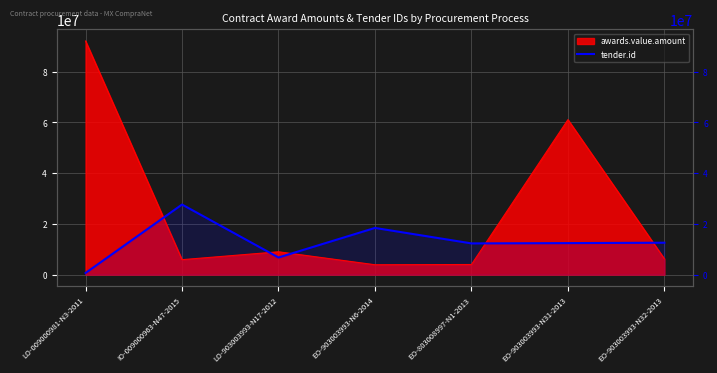

Reading left to right, list all the values displayed in this chart.

638123.4	27640663.1	6740390.8	18406713.0	12305327.2	12422902.0	12577567.9